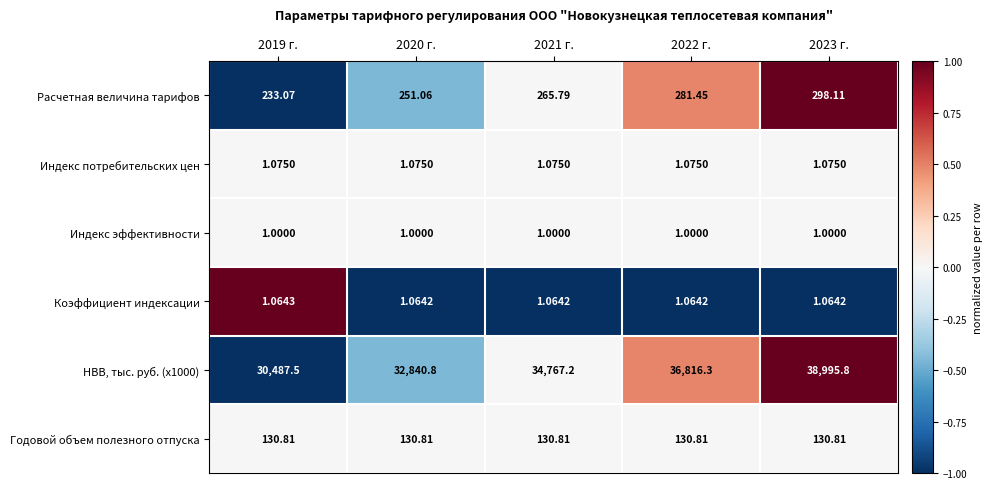

What is the smallest value displayed?

1.0